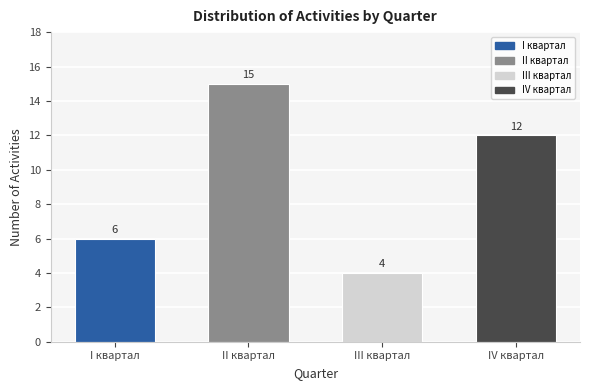

Reading left to right, list all the values displayed in this chart.

I квартал=6	II квартал=15	III квартал=4	IV квартал=12